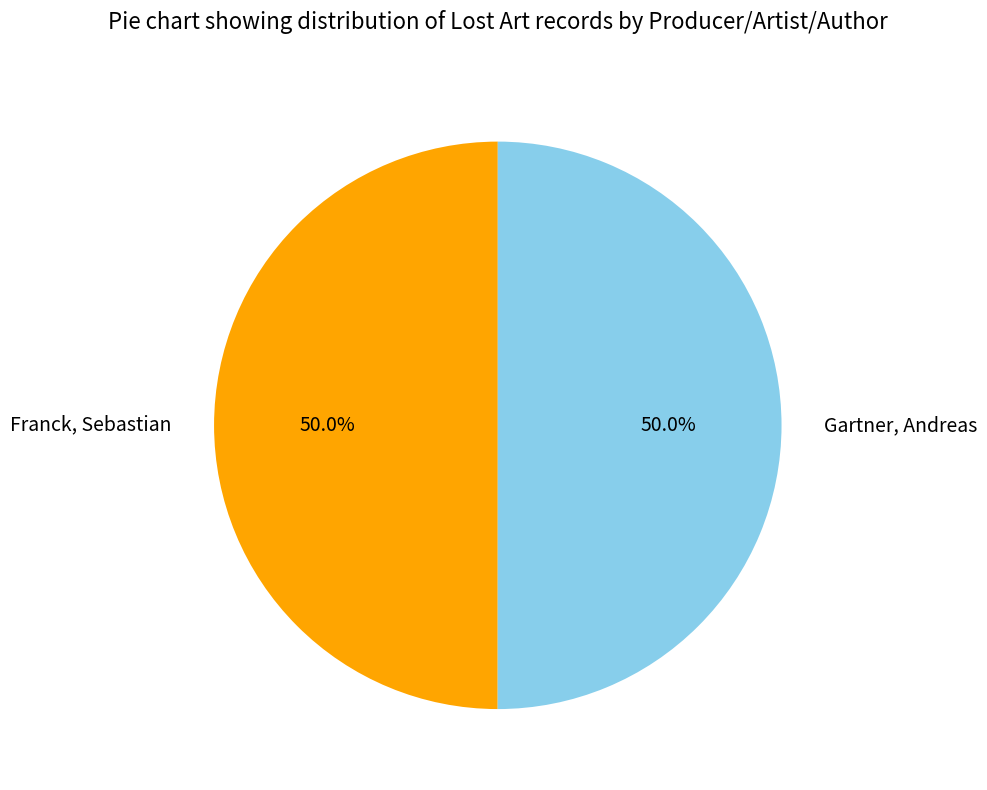

What is the ratio of the value at Franck, Sebastian to the value at Gartner, Andreas?

1.0